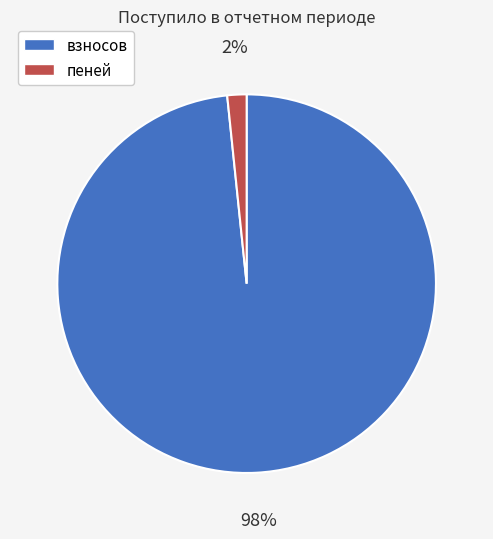

Is there any slice that represents more than half of the pie?

Yes